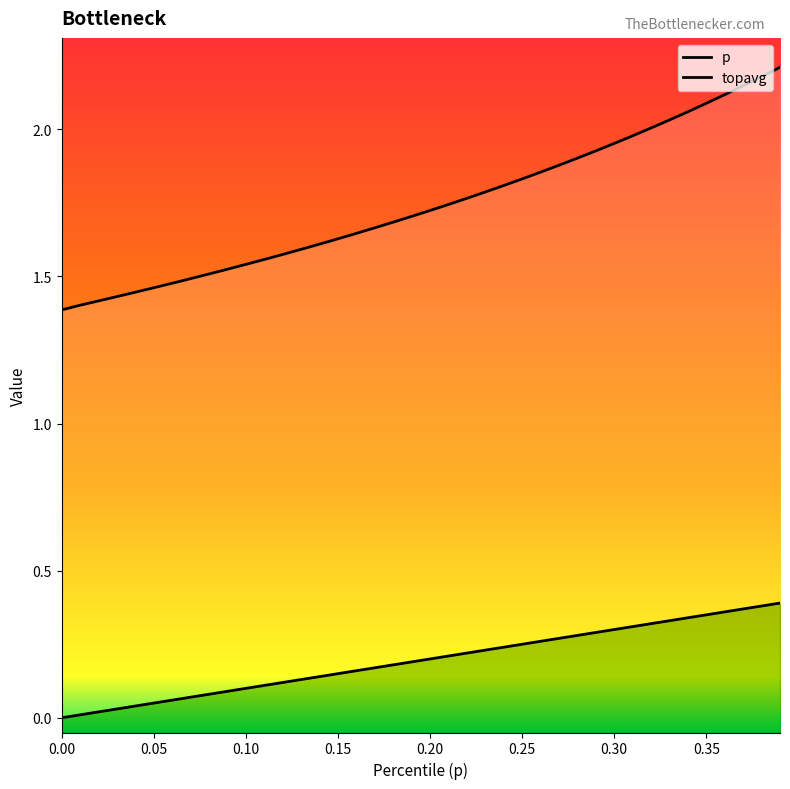

Reading left to right, extract all data points from this chart.

p: 0.0	0.0	0.0	0.0	0.0	0.1	0.1	0.1	0.1	0.1	0.1	0.1	0.1	0.1	0.1	0.1	0.2	0.2	0.2	0.2	0.2	0.2	0.2	0.2	0.2	0.2	0.3	0.3	0.3	0.3	0.3	0.3	0.3	0.3	0.3	0.3	0.4	0.4	0.4	0.4
topavg: 1.4	1.4	1.4	1.4	1.4	1.5	1.5	1.5	1.5	1.5	1.5	1.6	1.6	1.6	1.6	1.6	1.6	1.7	1.7	1.7	1.7	1.7	1.8	1.8	1.8	1.8	1.9	1.9	1.9	1.9	2.0	2.0	2.0	2.0	2.1	2.1	2.1	2.1	2.2	2.2